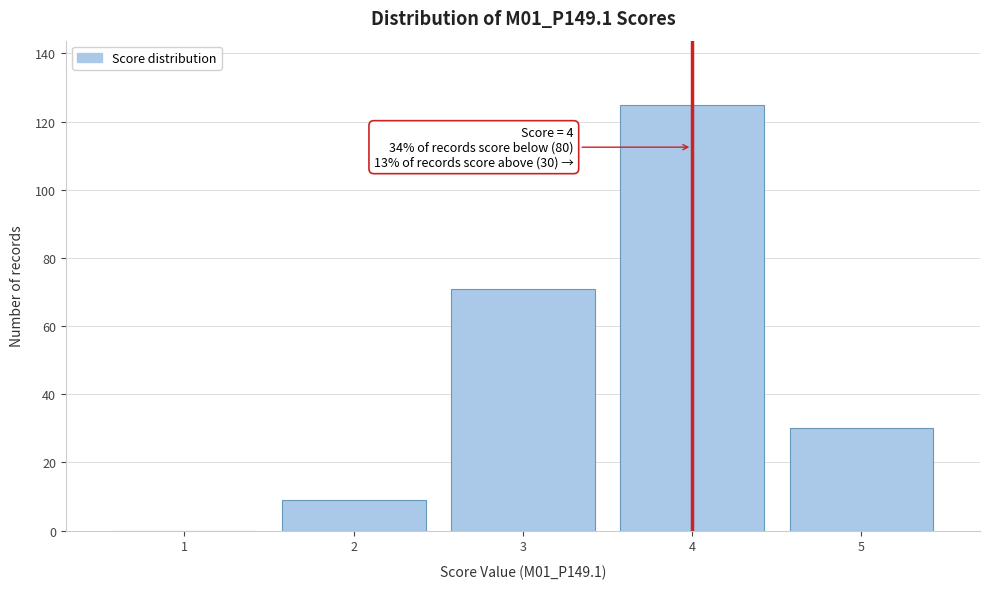

Reading right to left, what are all the values shown in this chart?

5=30	4=125	3=71	2=9	1=0